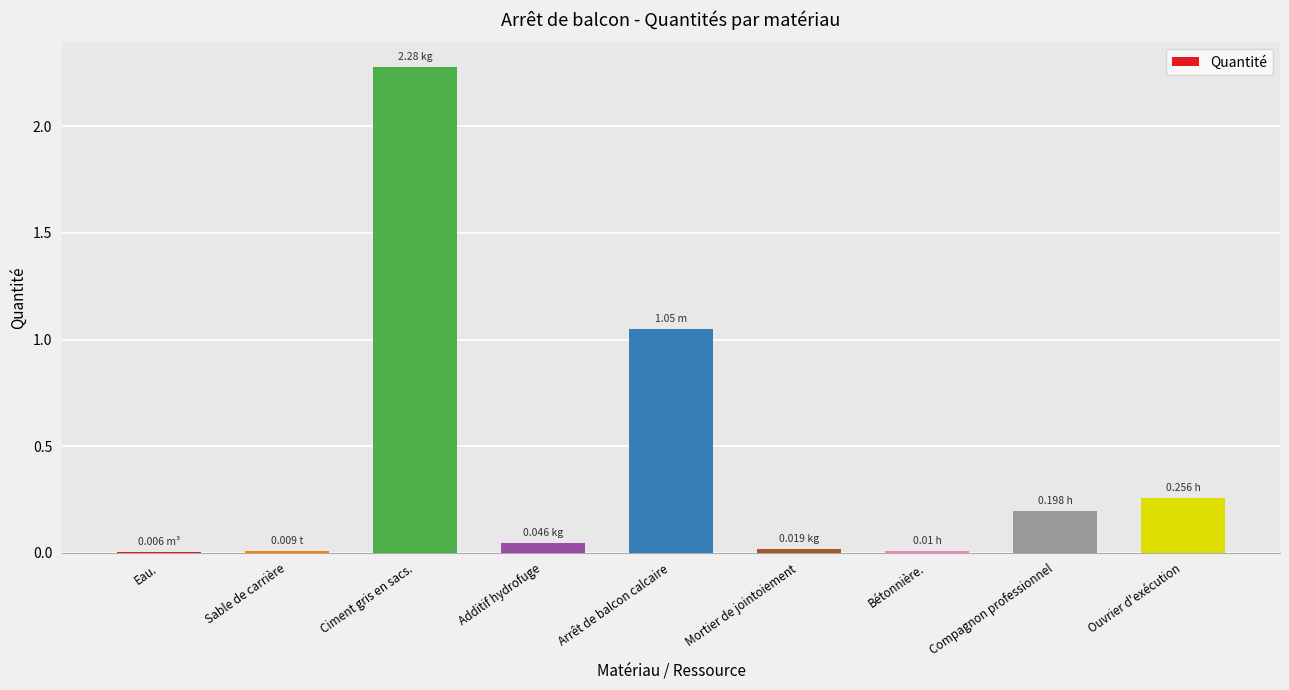

True or false: the data shows 3.8 at Ciment gris en sacs..

False